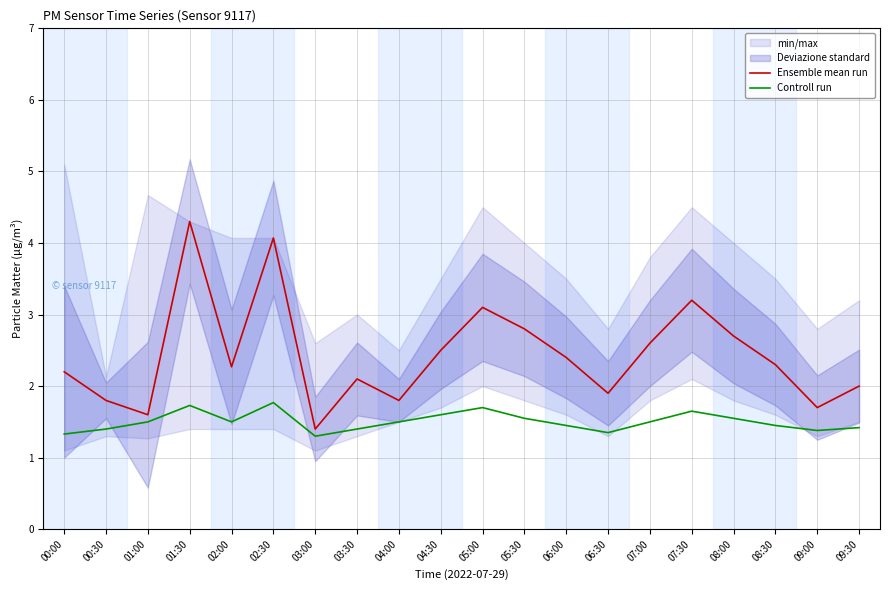

Does the chart have visible grid lines?

Yes